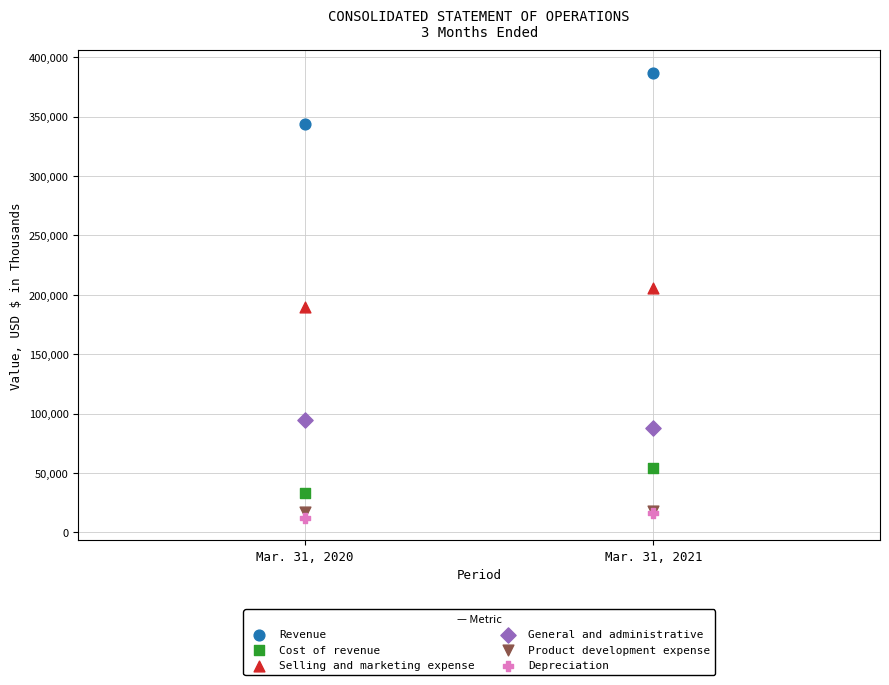

What are all the series names shown in the legend?

Revenue, Cost of revenue, Selling and marketing expense, General and administrative, Product development expense, Depreciation